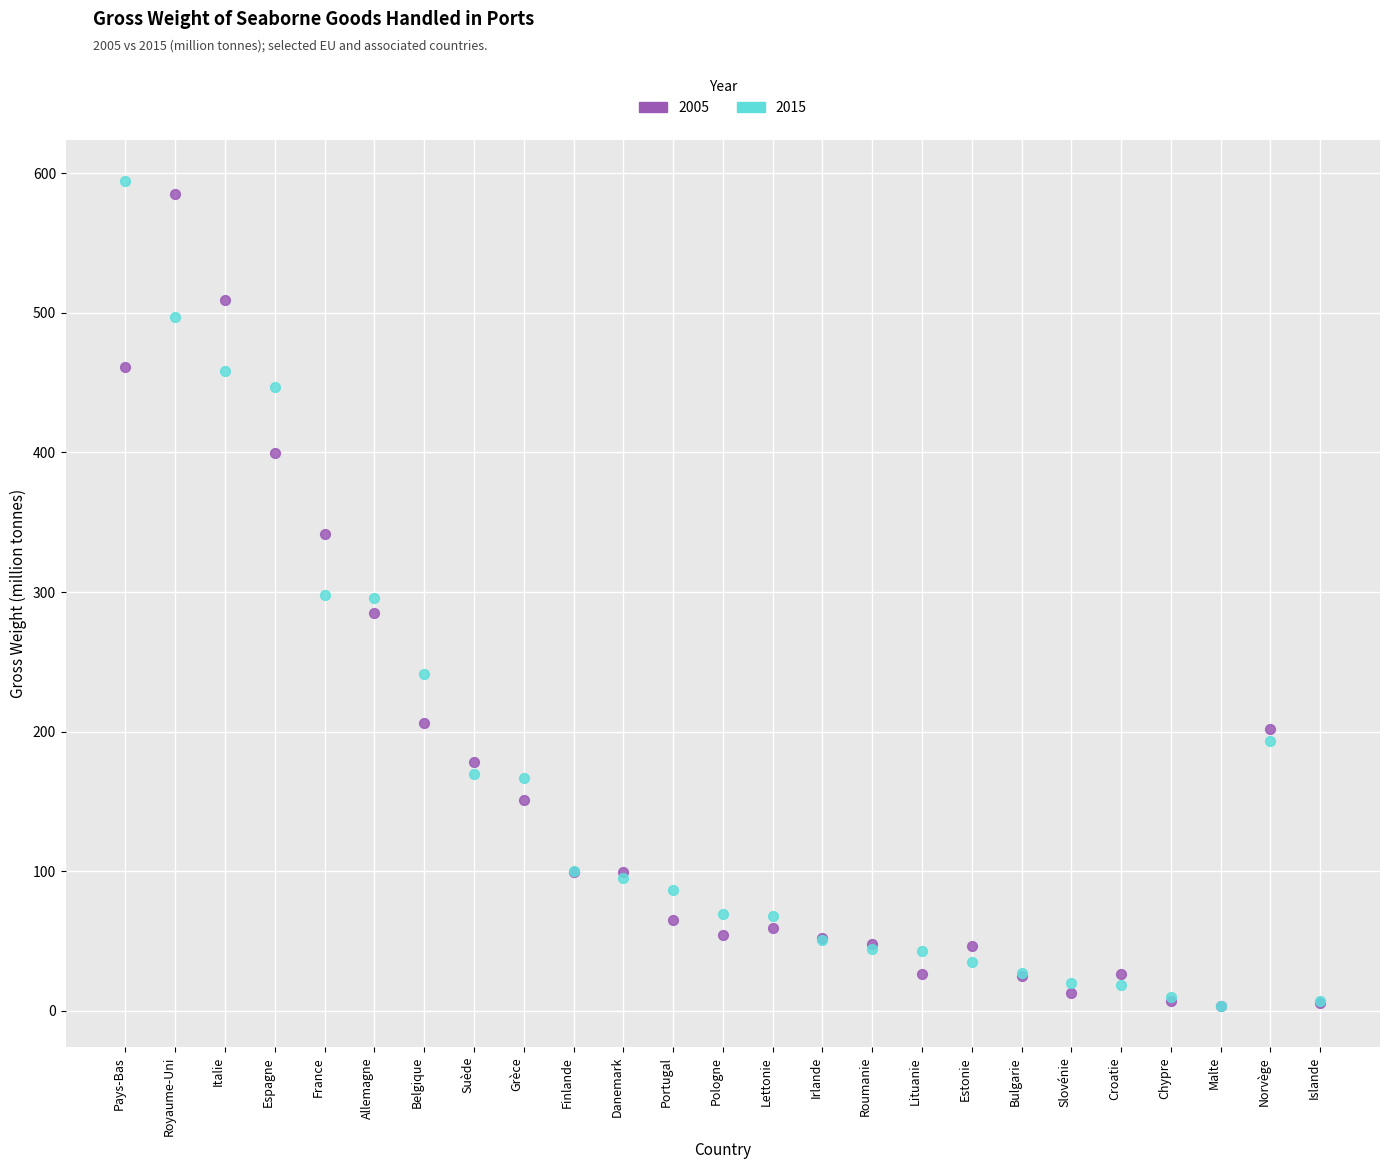

What are all the series names shown in the legend?

2005, 2015